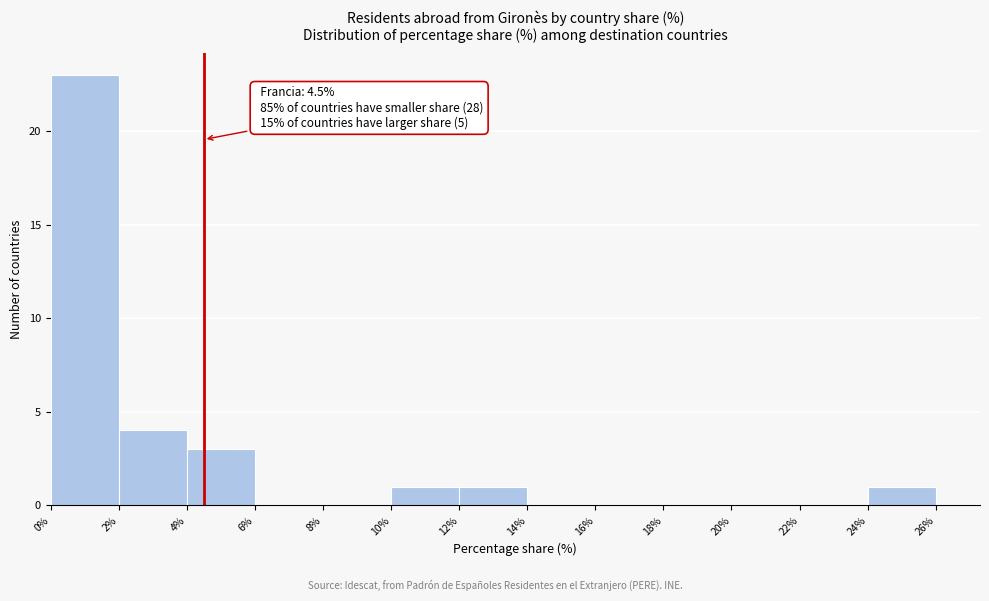

Over which range of the x-axis is the bar tallest?

0% to 2%